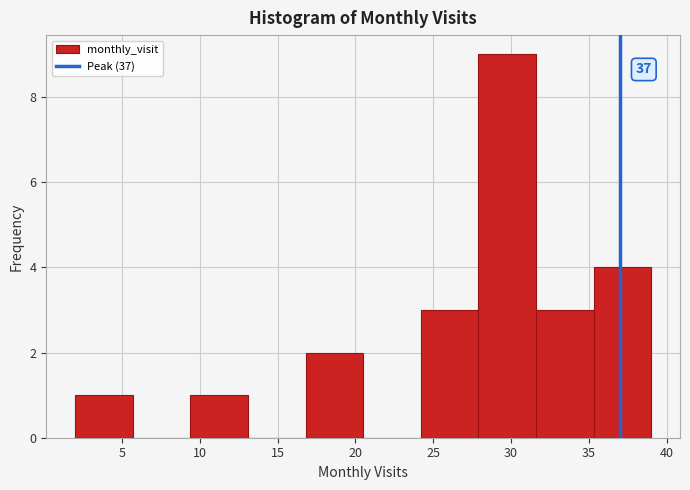

Over which range of the x-axis is the bar tallest?

27.9 to 31.6